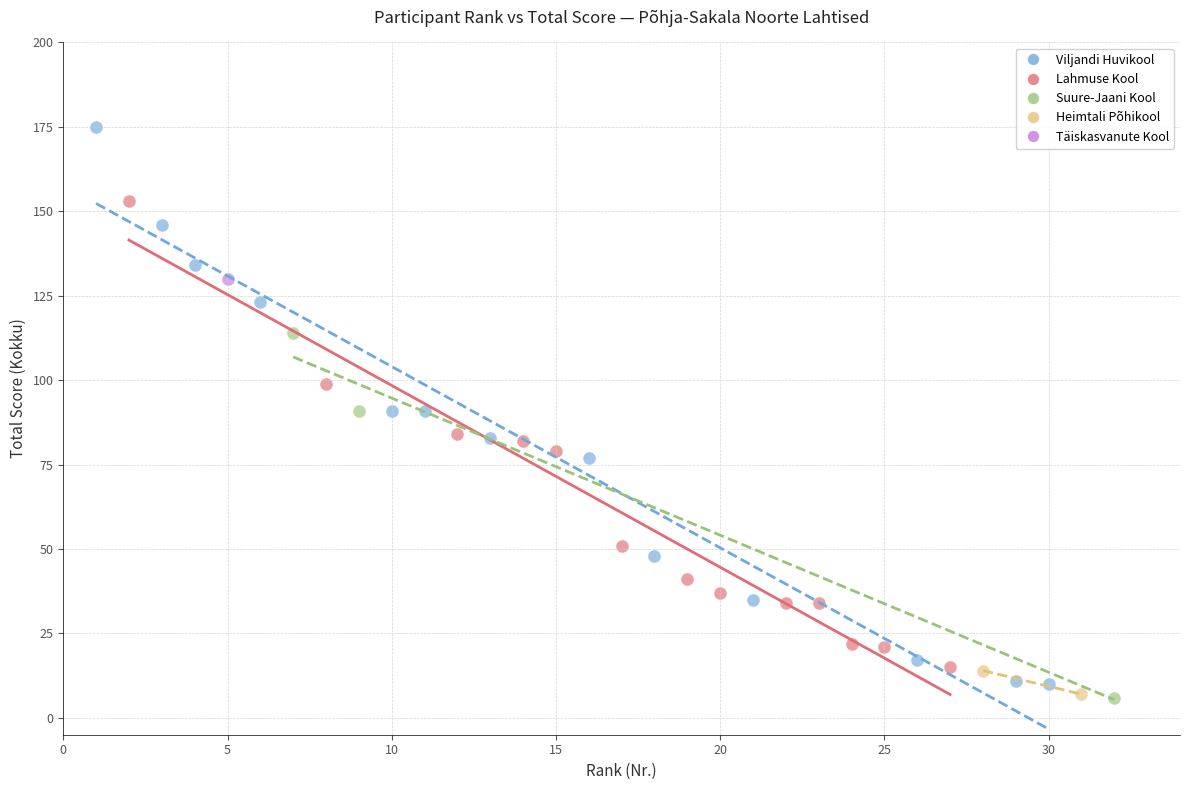

What are all the series names shown in the legend?

Viljandi Huvikool, Lahmuse Kool, Suure-Jaani Kool, Heimtali Põhikool, Täiskasvanute Kool